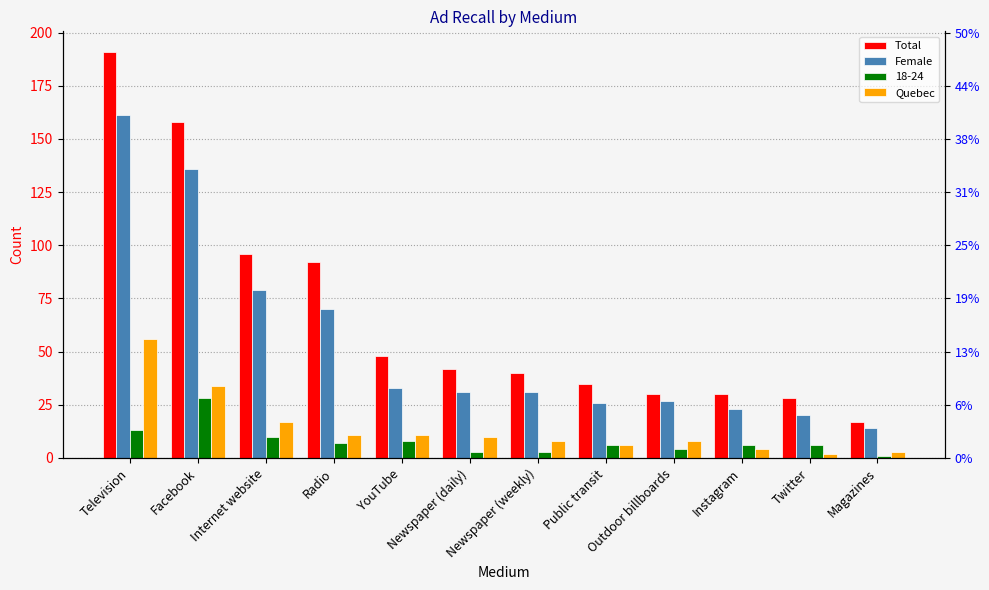

Which has a higher value, Facebook or Public transit?

Facebook